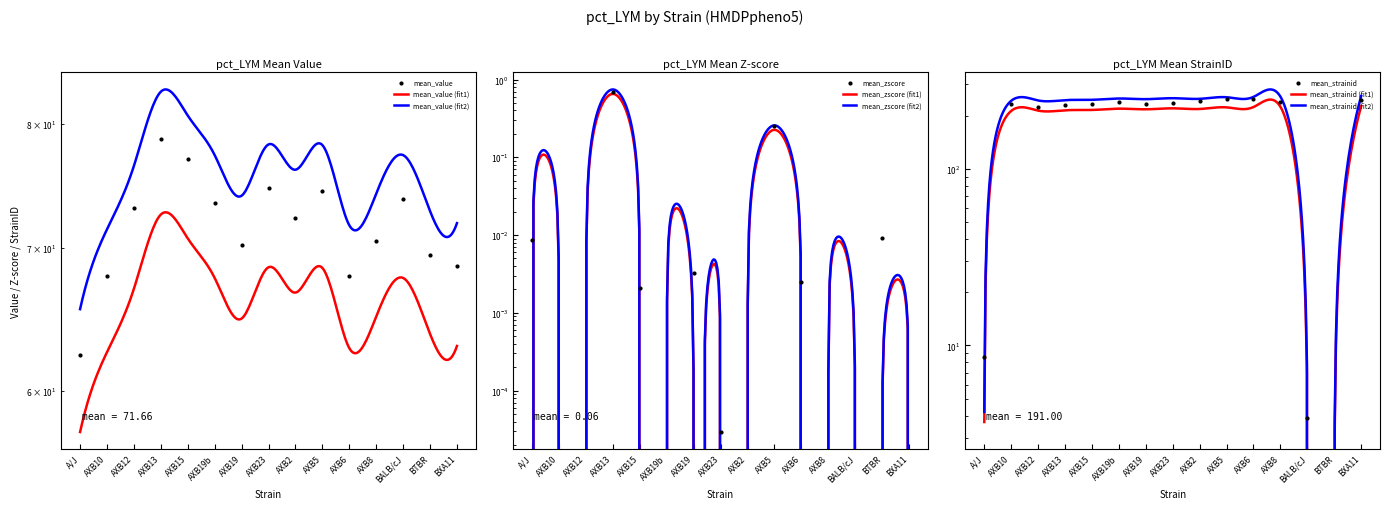

Which series has the largest total across all categories?

mean_strainid